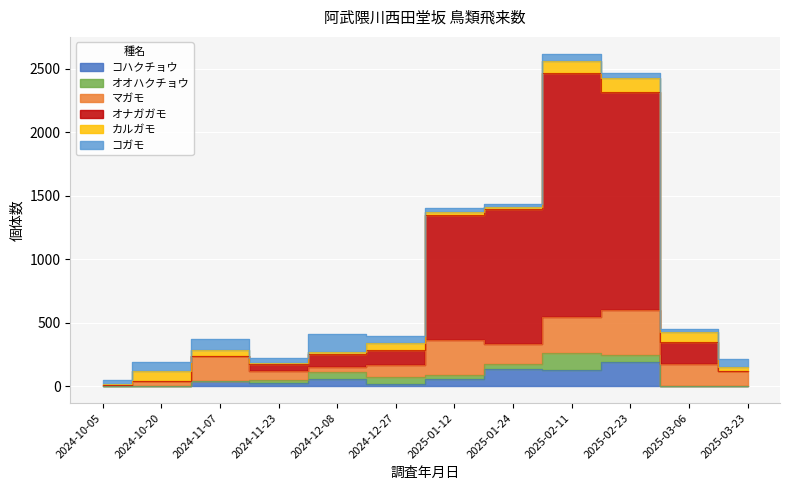

At which category does the chart reach its peak across all series?

2025-02-11